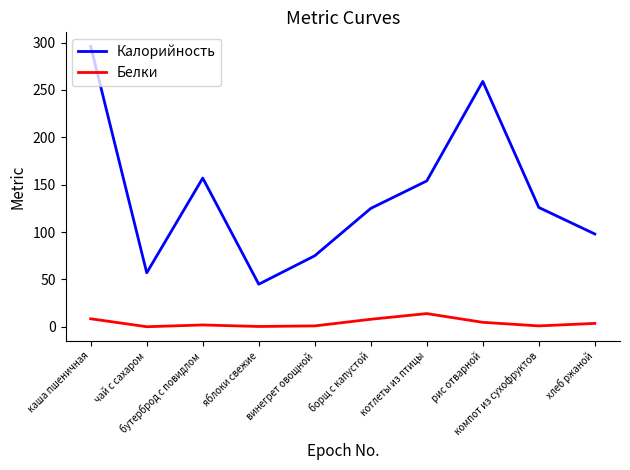

Which series has the widest spread of values?

Калорийность